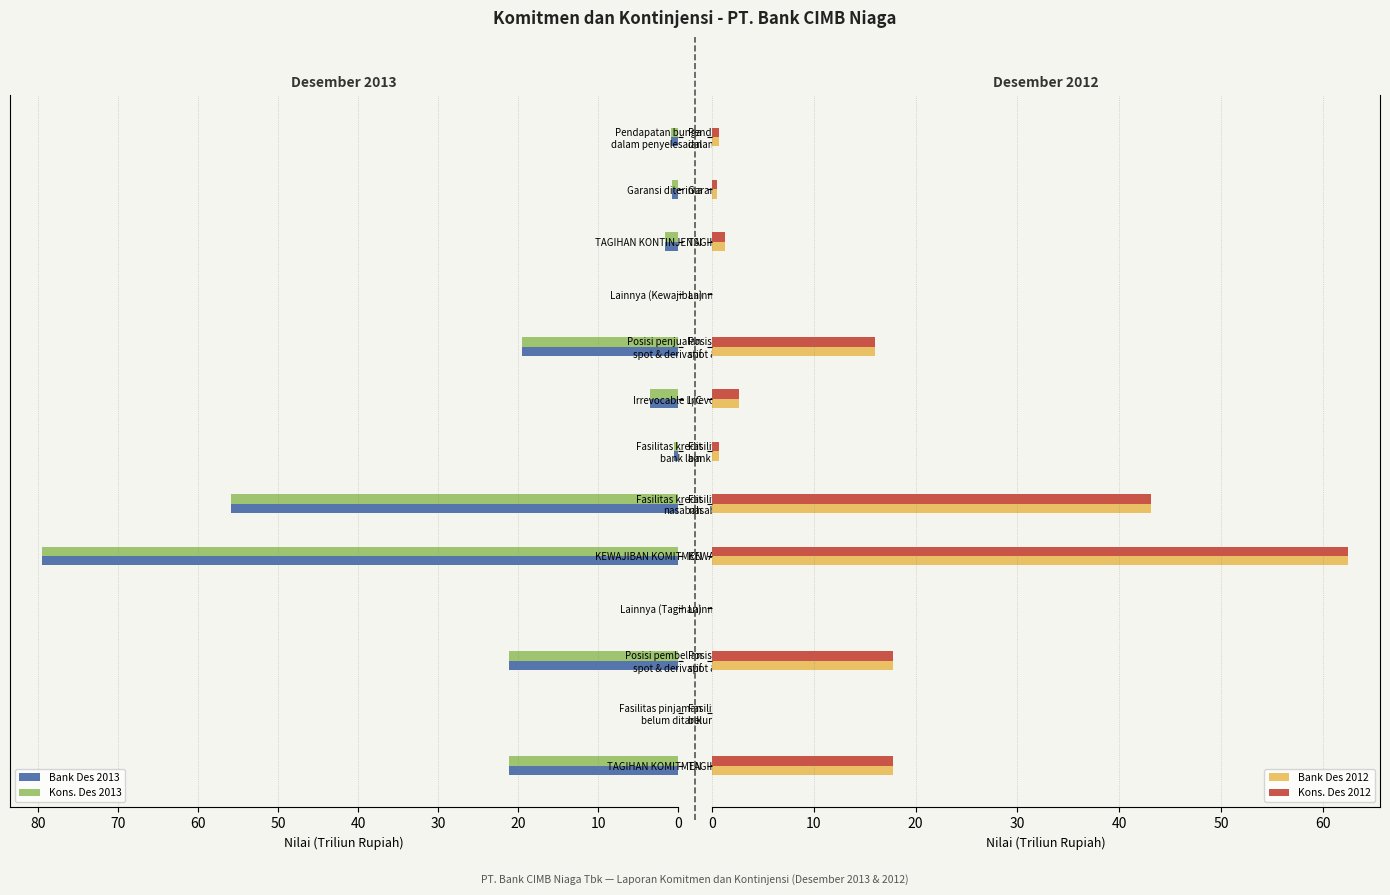

Is the value of Kons. Des 2012 at Posisi pembelian spot & derivatif greater than the value of Bank Des 2012 at Fasilitas kredit bank lain?

Yes